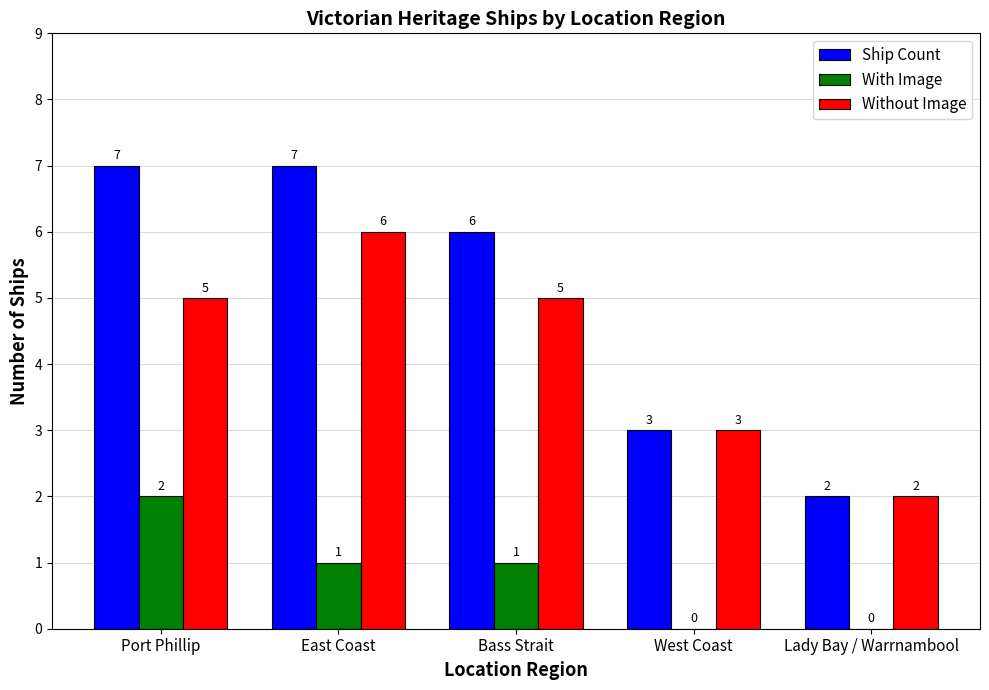

Reading left to right, extract all data points from this chart.

Ship Count: Port Phillip=7	East Coast=7	Bass Strait=6	West Coast=3	Lady Bay / Warrnambool=2
With Image: Port Phillip=2	East Coast=1	Bass Strait=1	West Coast=0	Lady Bay / Warrnambool=0
Without Image: Port Phillip=5	East Coast=6	Bass Strait=5	West Coast=3	Lady Bay / Warrnambool=2